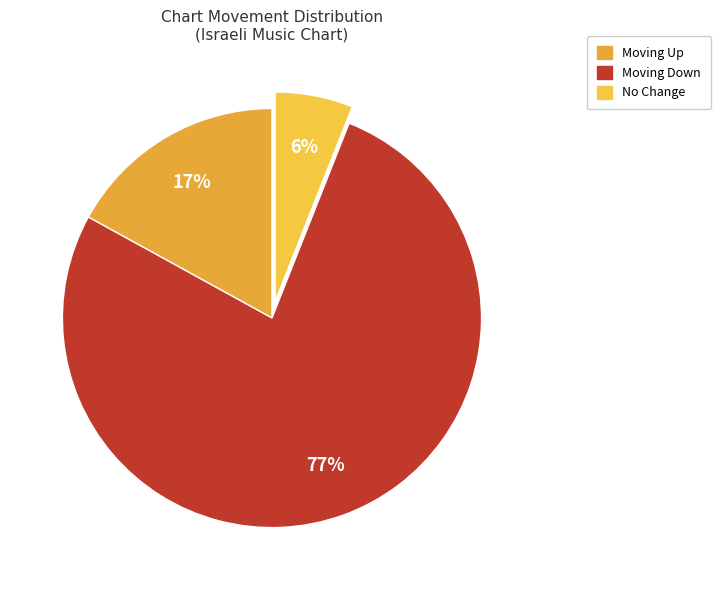

How many slices are in this pie chart?

3